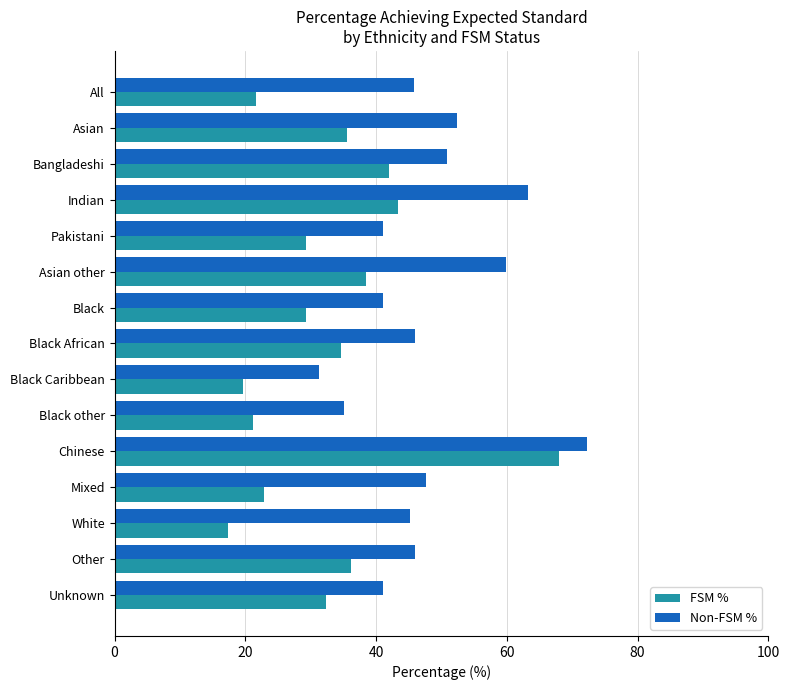

List the series in order of their peak value, lowest first.

FSM %, Non-FSM %